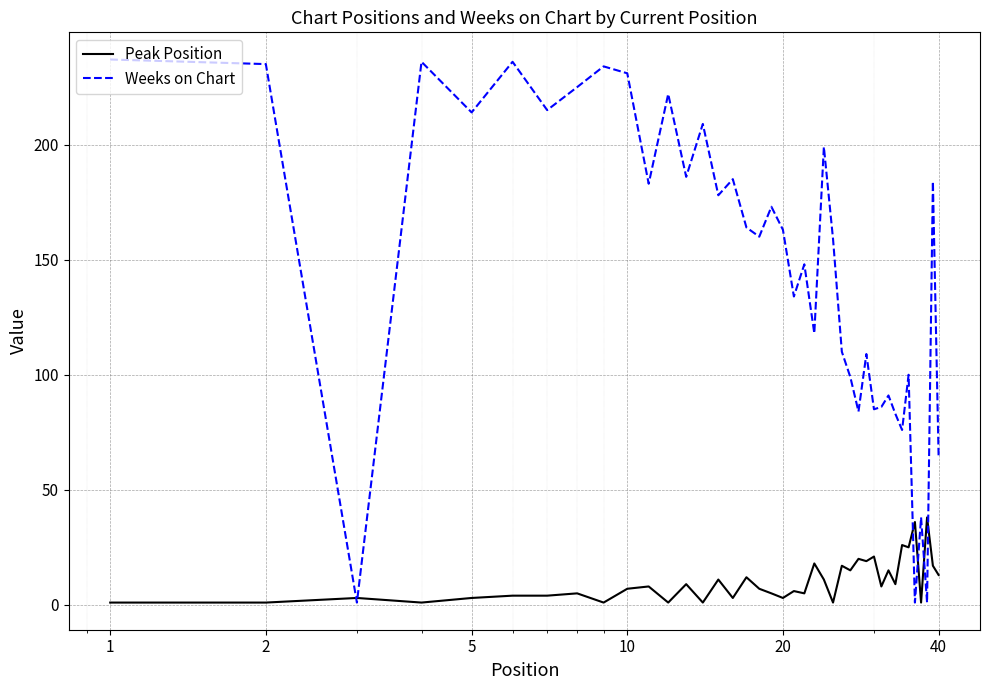

What is the average value of the Weeks on Chart series?

146